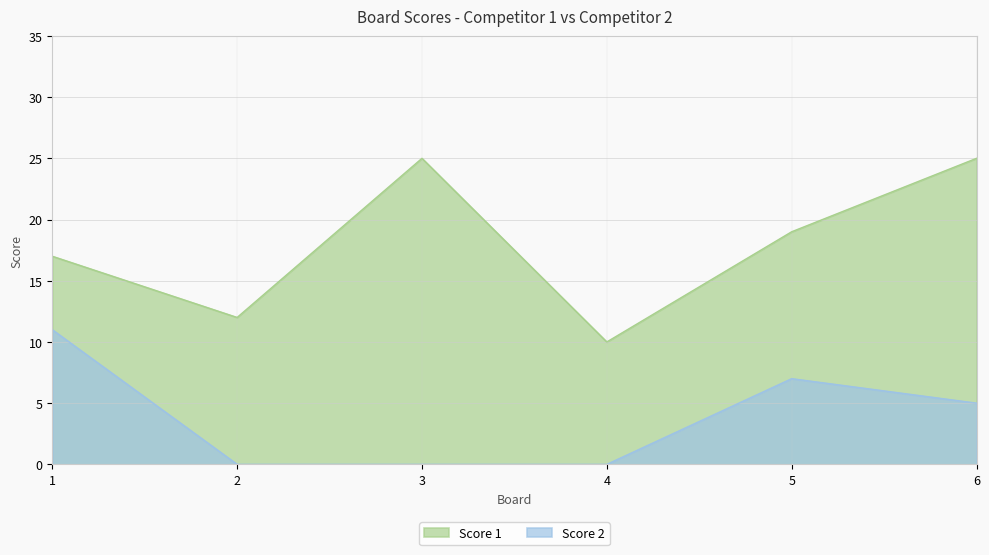

What is the highest value of the Score 2 series?

11